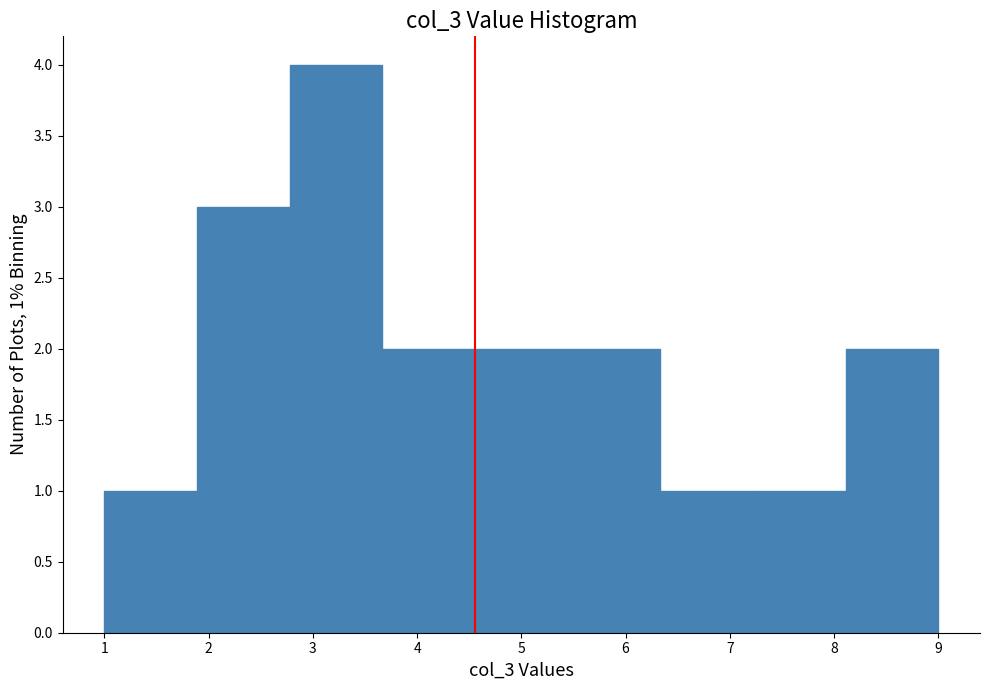

Over which range of the x-axis is the bar tallest?

2.8 to 3.7